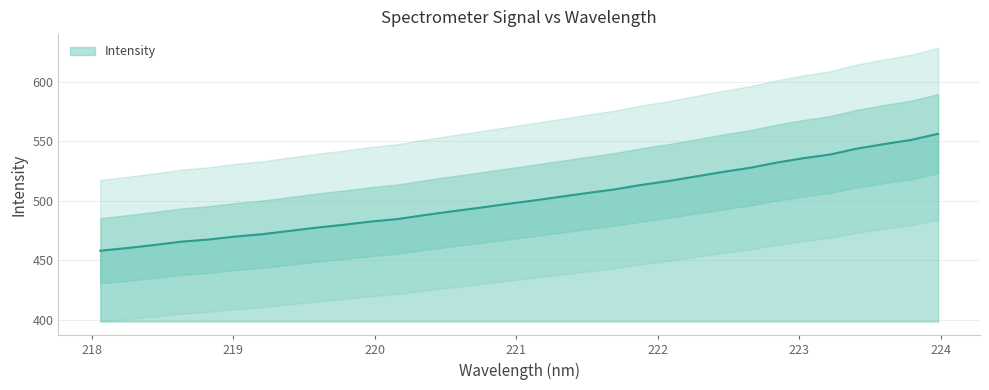

Does the chart have visible grid lines?

Yes